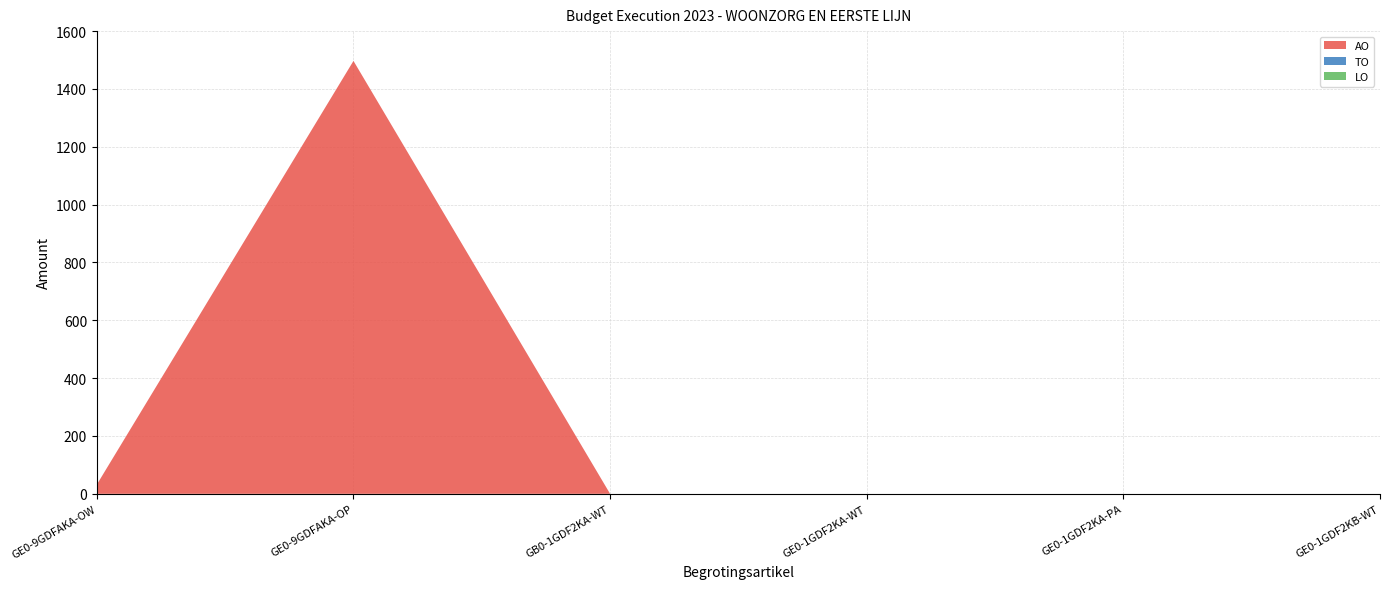

Reading left to right, list all the values displayed in this chart.

AO: 32	1497	0	0	0	0
TO: 0	0	0	0	0	0
LO: 0	0	0	0	0	0